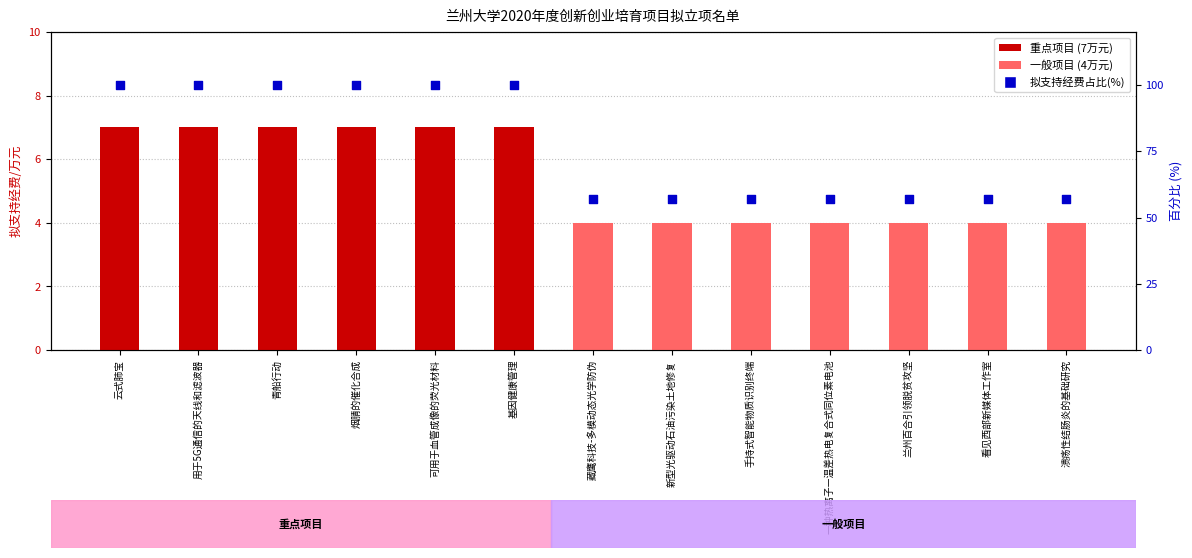

Approximately how many times larger is the value at 新型光驱动石油污染土地修复 compared to 溃疡性结肠炎的基础研究?

1.0